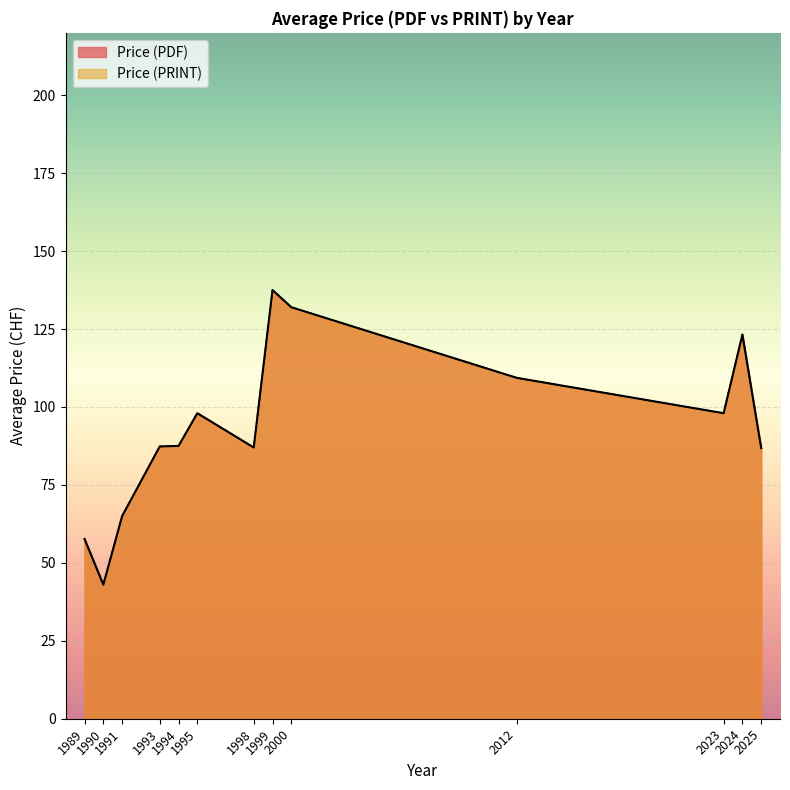

True or false: Price (PRINT) has a value of 141 at 31.

False